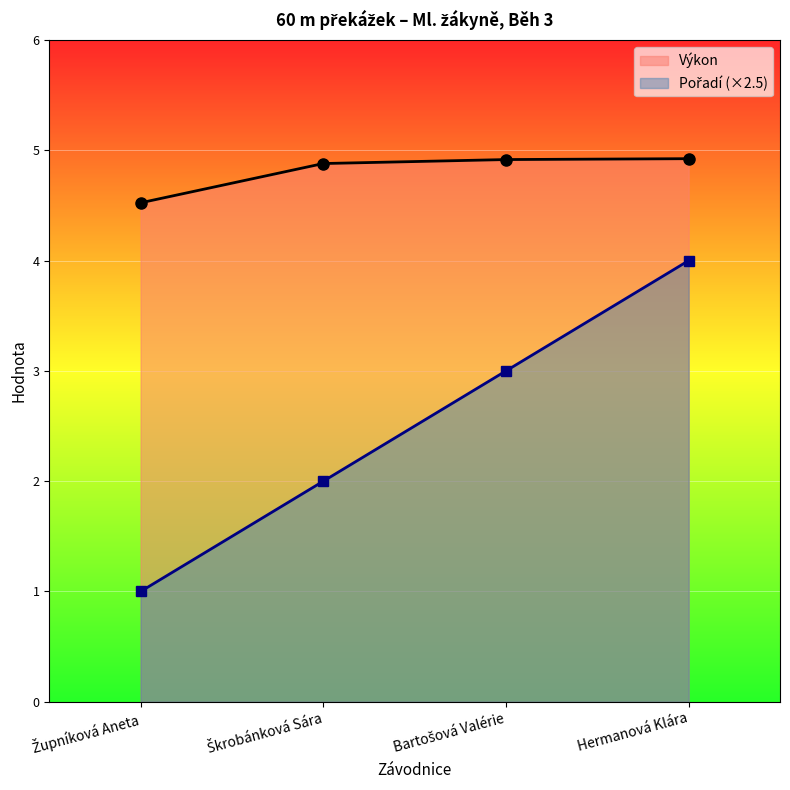

At Škrobánková Sára, list the series in order from smallest to largest.

Pořadí, Výkon